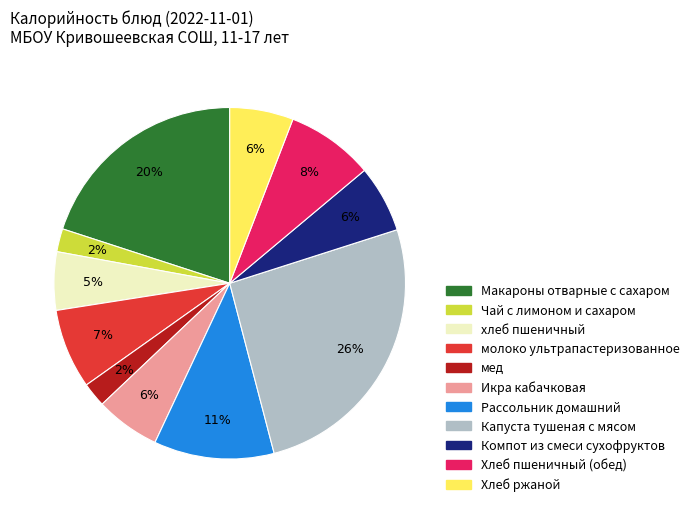

Is it true that Капуста тушеная с мясом is 26% of the pie?

True